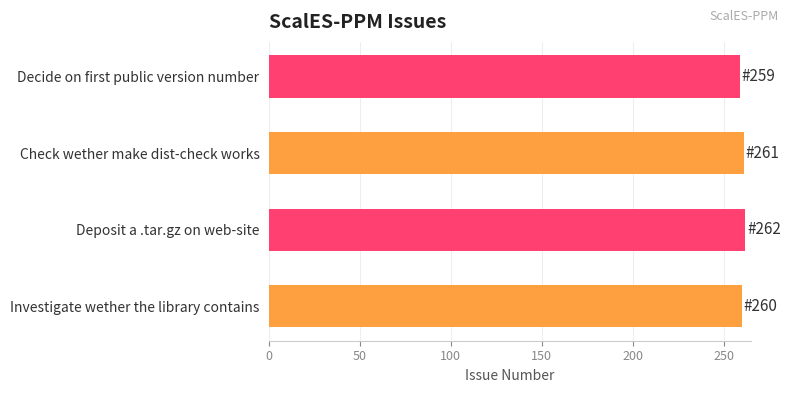

What is the minimum value shown in the chart?

259